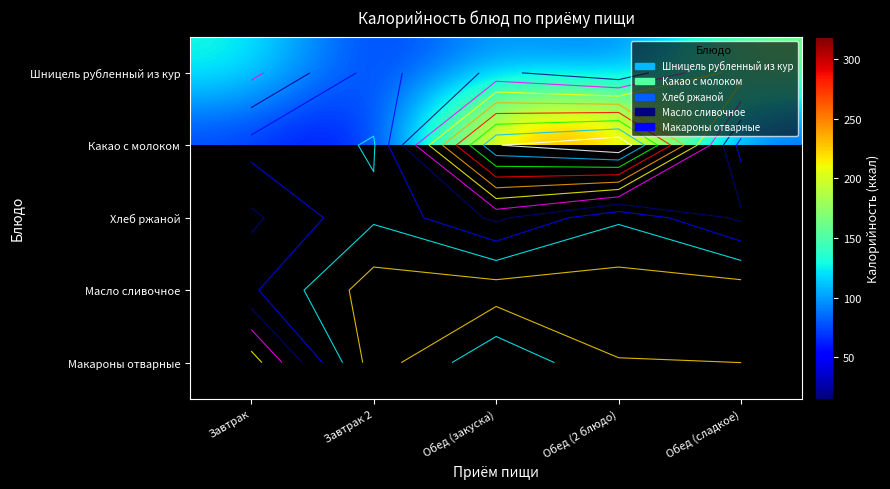

What is the minimum value shown in the chart?

15.0